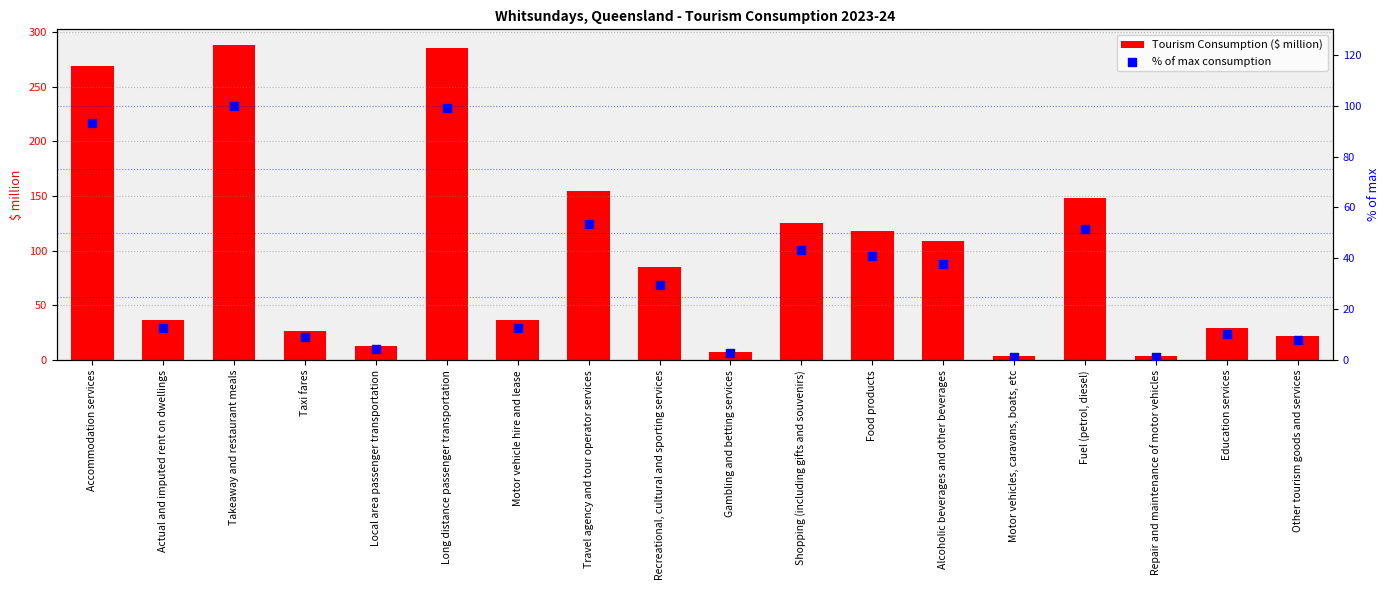

What are all the series names shown in the legend?

Tourism Consumption ($ million), % of max consumption